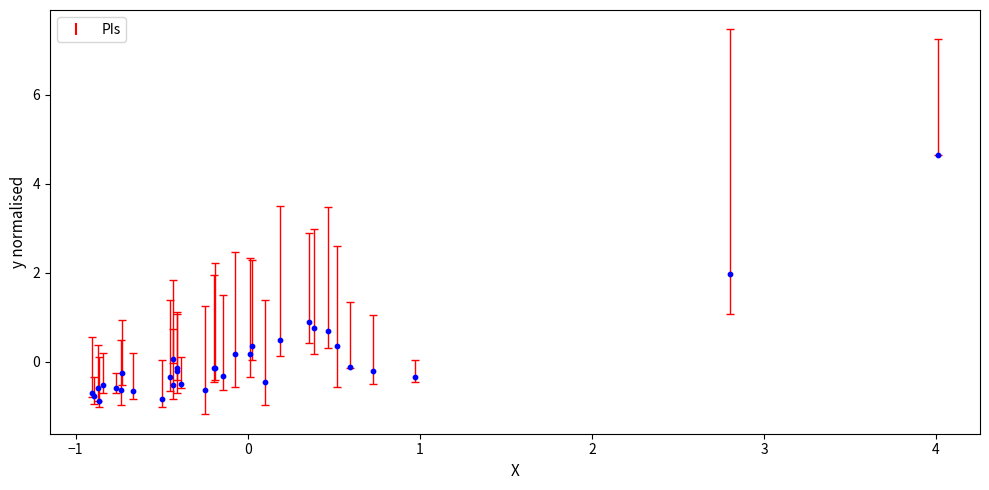

What Y value in the scatter plot is closest to 1?

0.9